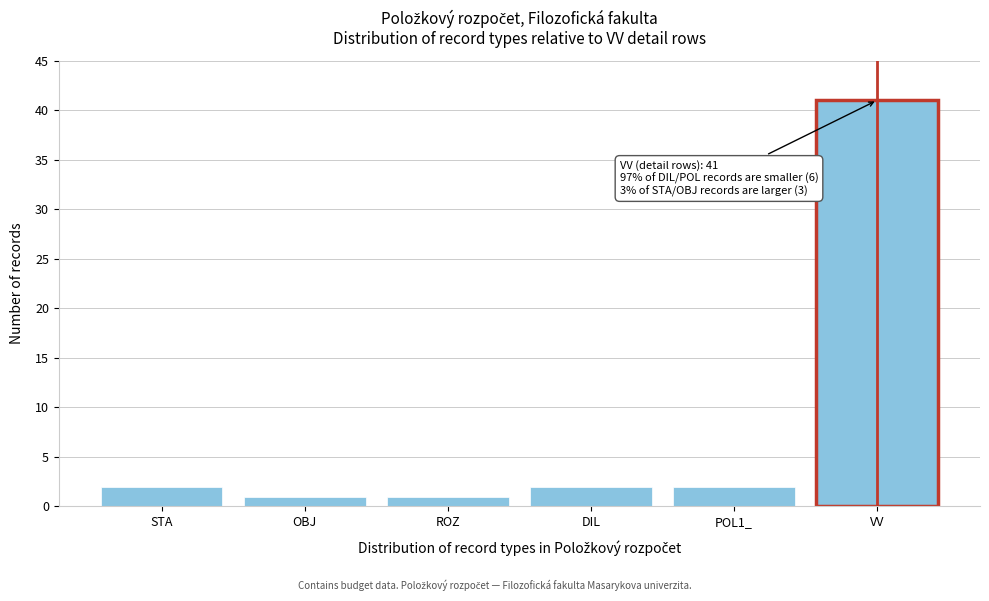

Reading right to left, extract all data points from this chart.

VV=41	POL1_=2	DIL=2	ROZ=1	OBJ=1	STA=2